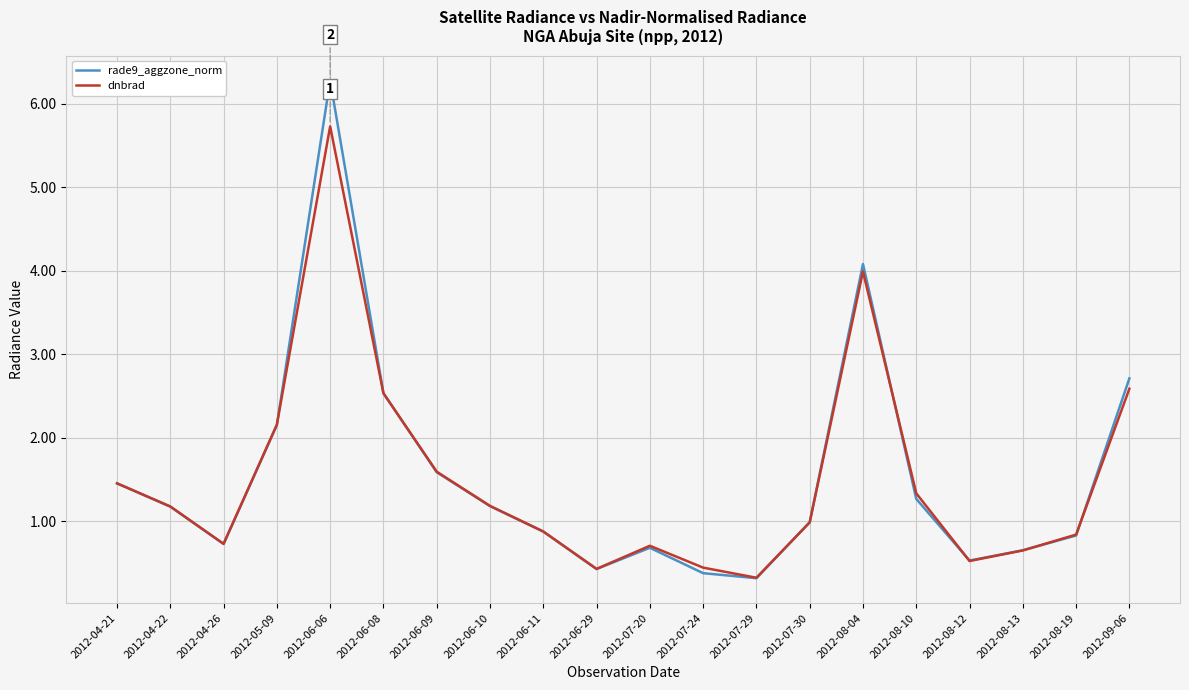

Which label corresponds to the smallest value in the chart?

2012-07-29